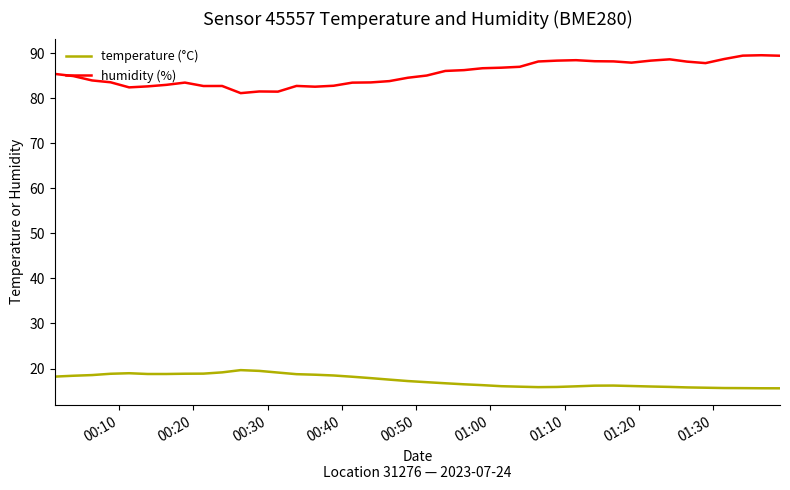

Which series has the largest total across all categories?

humidity (%)